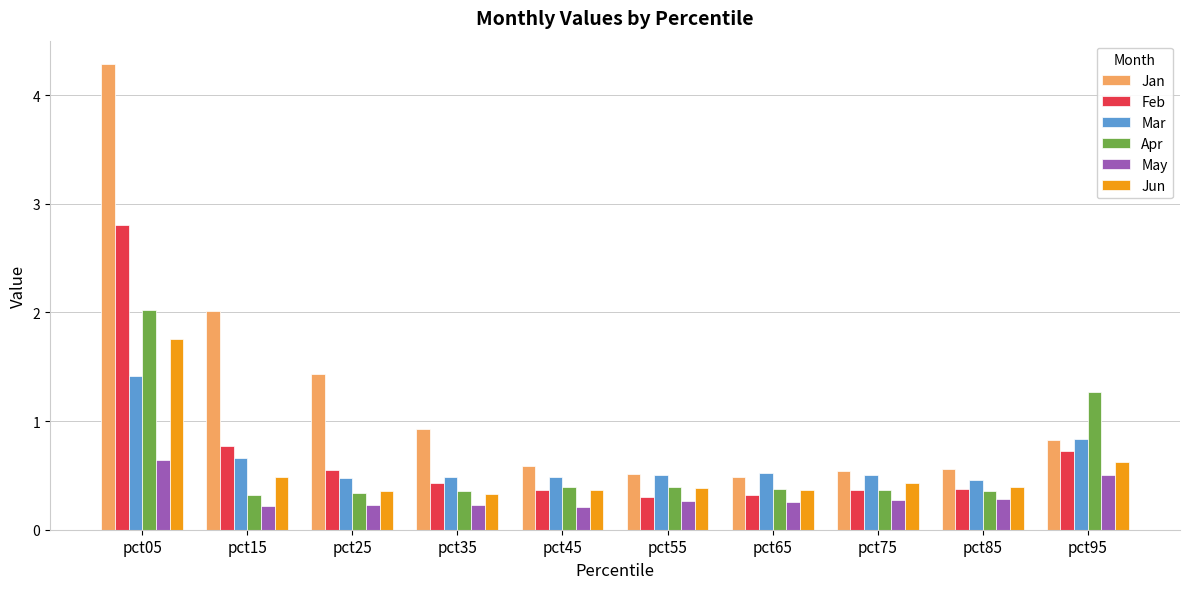

How many bars are there in each group?

6